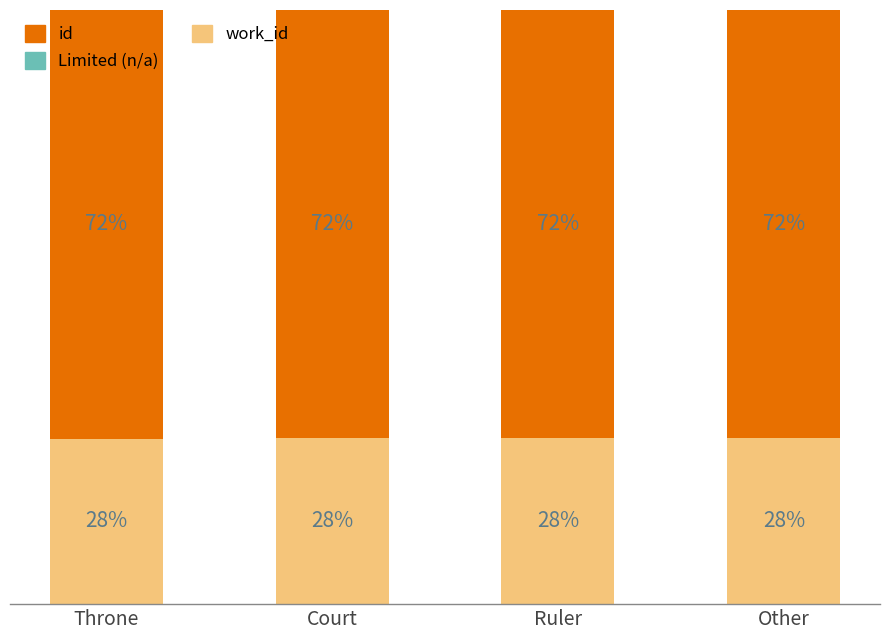

Where is work_id nearest to the value 27?

Throne